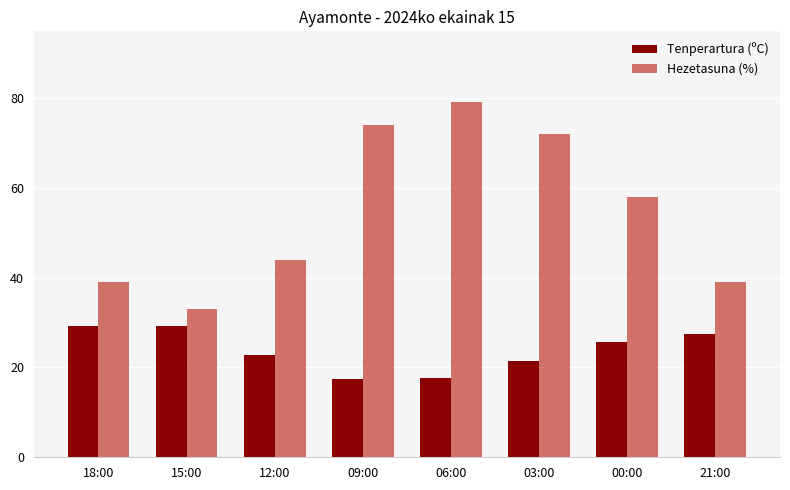

Does the chart contain stacked bars?

No